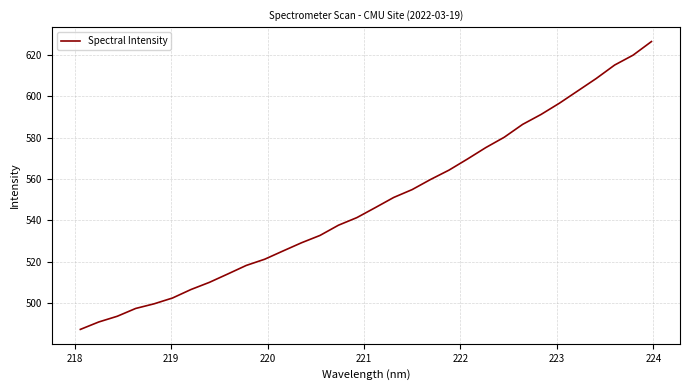

What is the difference between the maximum and minimum values?

139.1